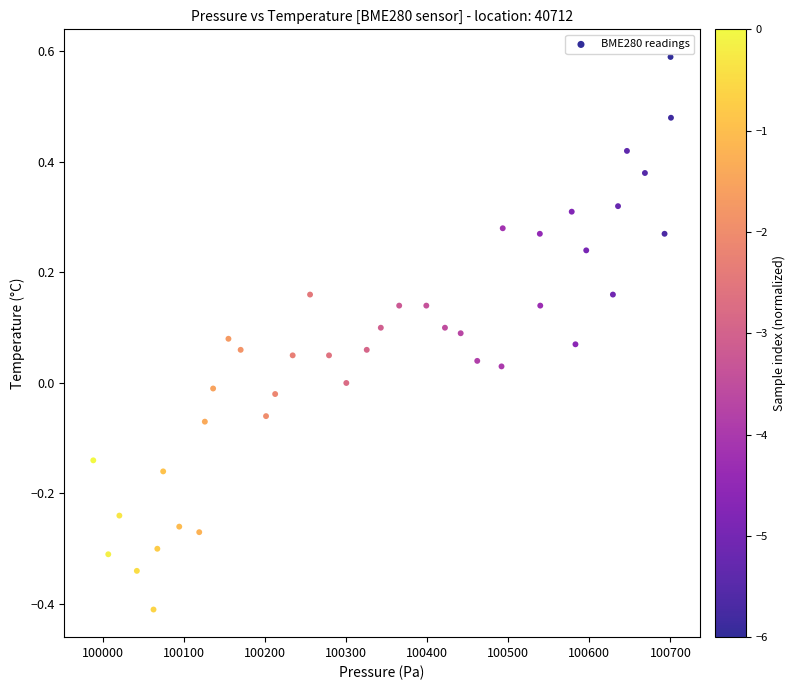

What is the range of X values (max minus min)?

712.7